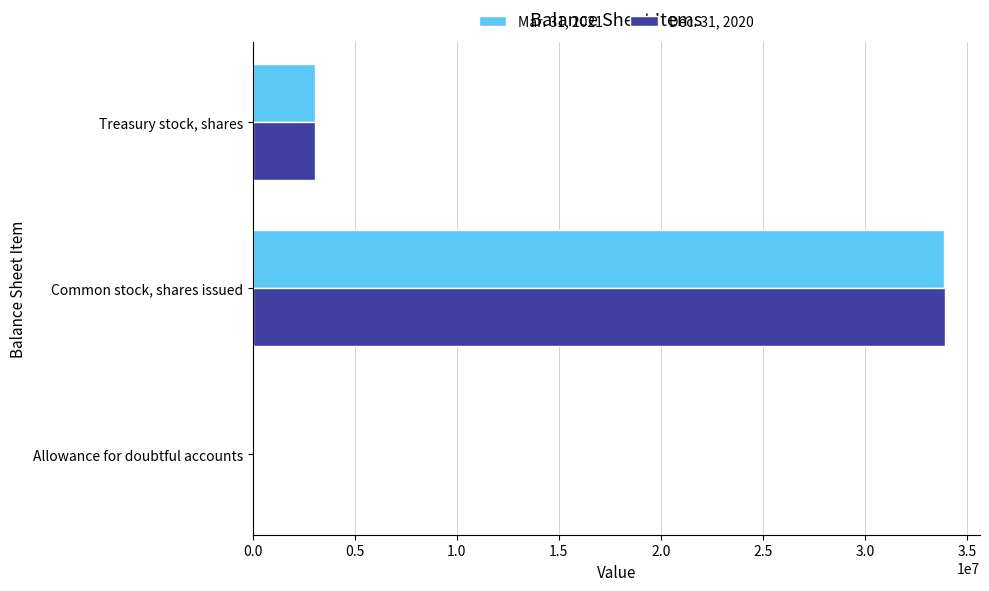

True or false: Dec. 31, 2020 has a value of 4314898 at Treasury stock, shares.

False